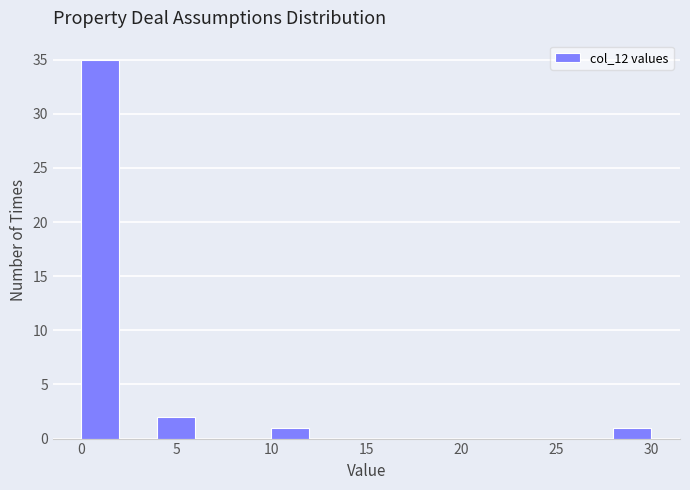

Which range on the x-axis has the tallest bar?

0 to 2